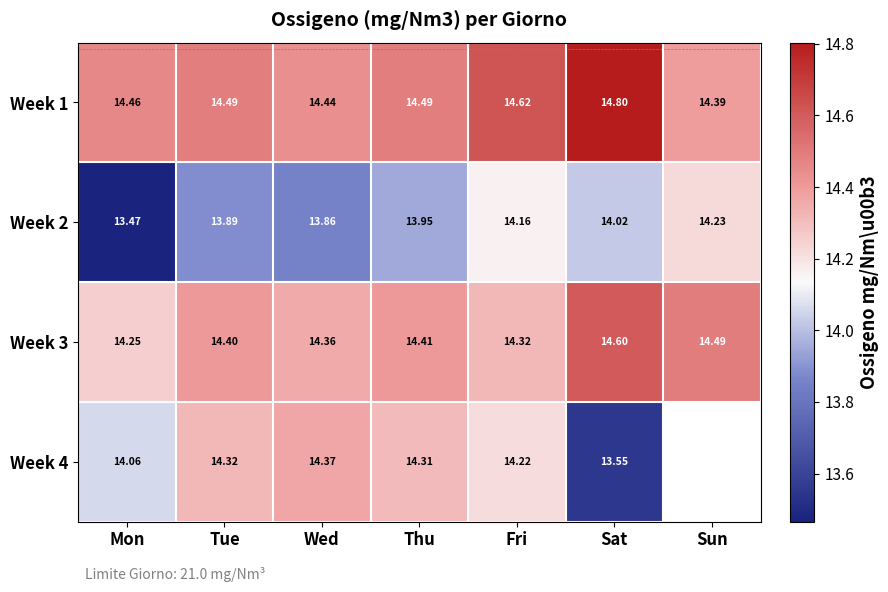

What is the maximum value shown in the chart?

14.8